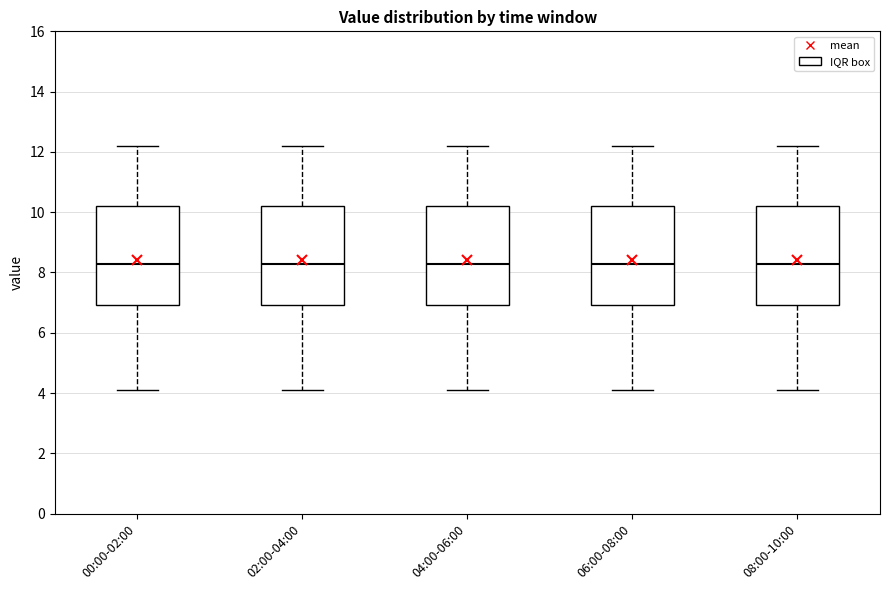

Reading left to right, read every box against the y-axis: the position of its median line, the range the box covers, and the ends of its whiskers. The values are not printed on the chart, so give them approximately, as read against the axis.

00:00-02:00: median 8.2, box 7.0 to 10.2, whiskers 4.2 to 12.2
02:00-04:00: median 8.2, box 7.0 to 10.2, whiskers 4.2 to 12.2
04:00-06:00: median 8.2, box 7.0 to 10.2, whiskers 4.2 to 12.2
06:00-08:00: median 8.2, box 7.0 to 10.2, whiskers 4.2 to 12.2
08:00-10:00: median 8.2, box 7.0 to 10.2, whiskers 4.2 to 12.2